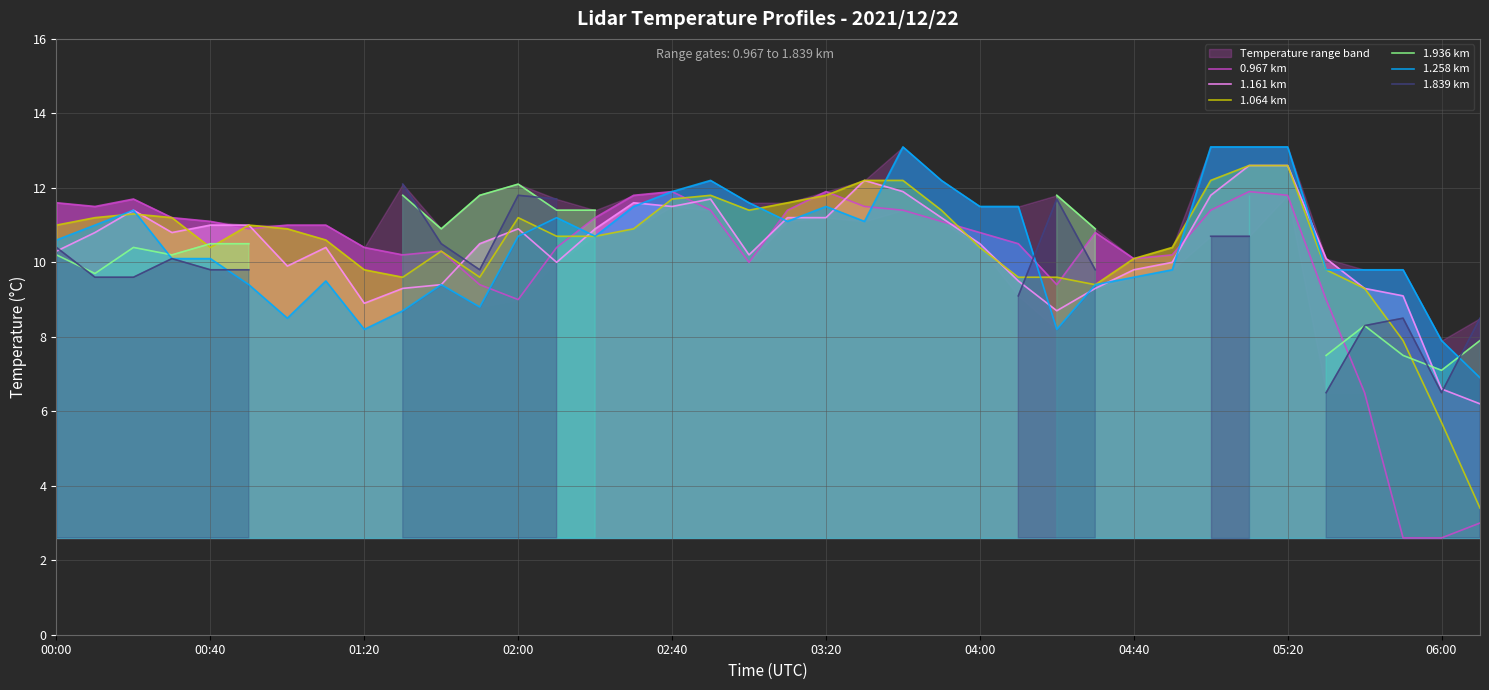

At which category is the sum across all series the highest?

31